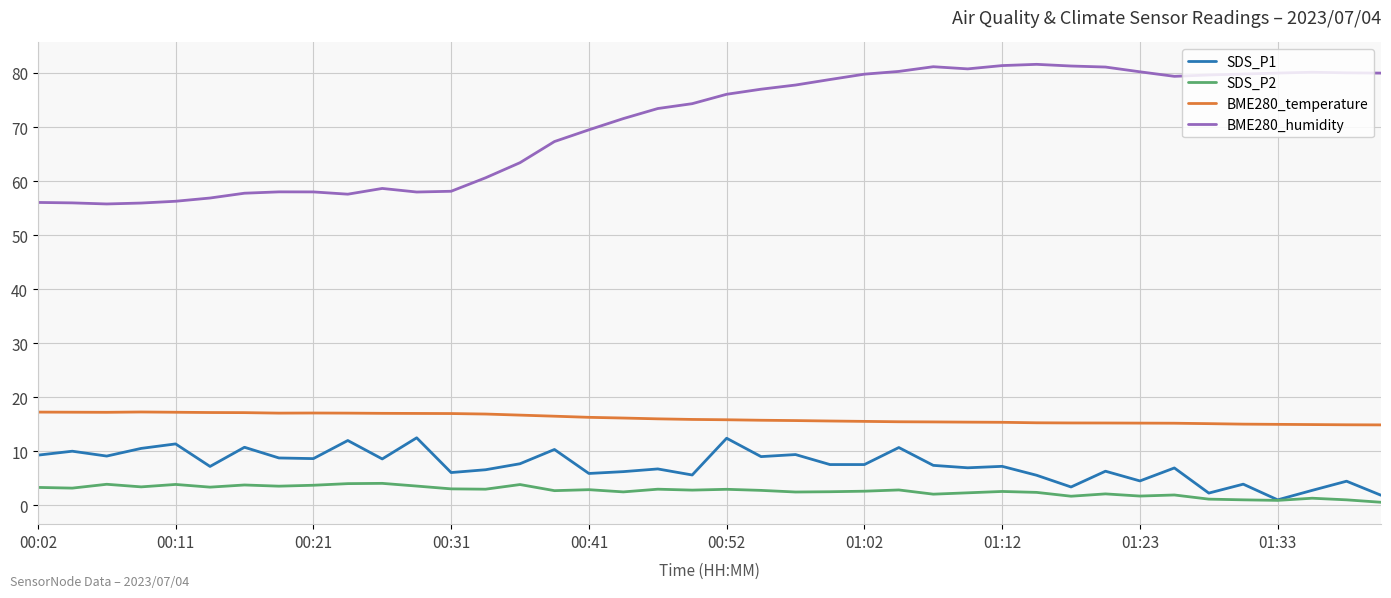

What is the highest value of the BME280_temperature series?

17.3